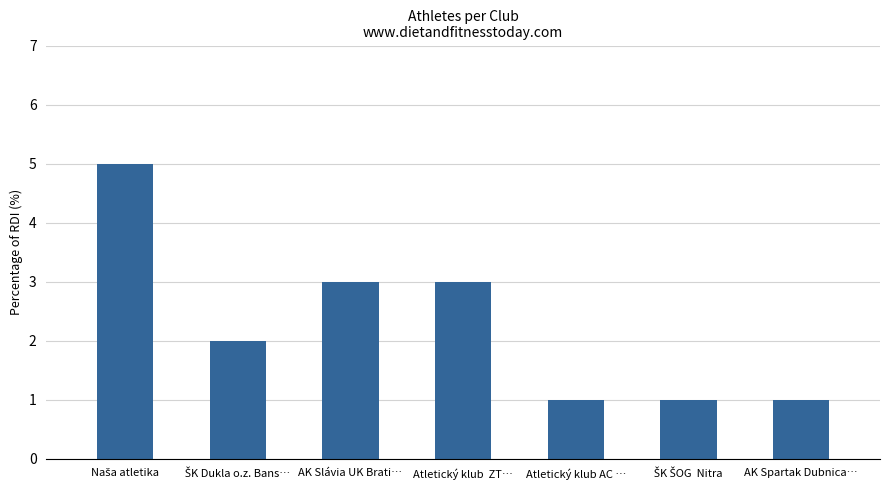

What is the value of the 1st bar from the left?

5